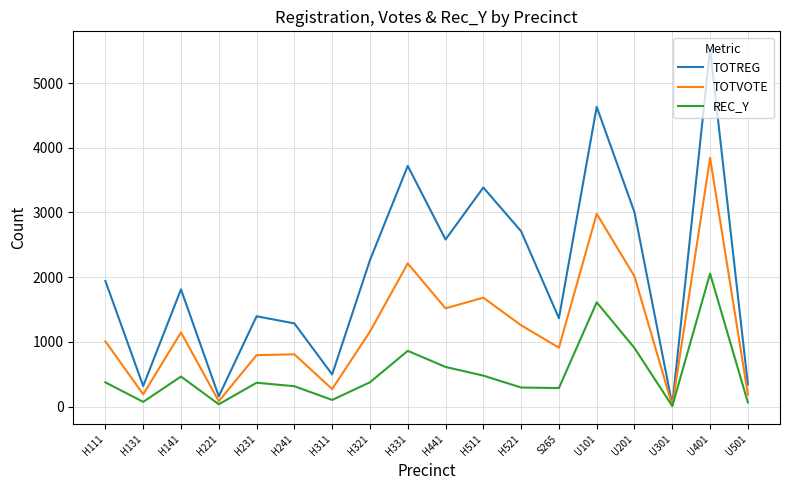

What is the greatest value displayed?

5523